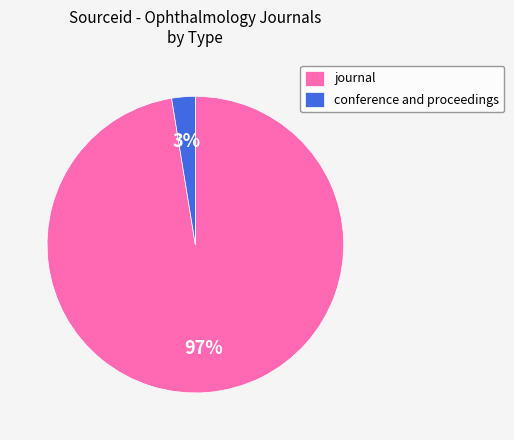

What is the largest slice in the pie chart?

journal